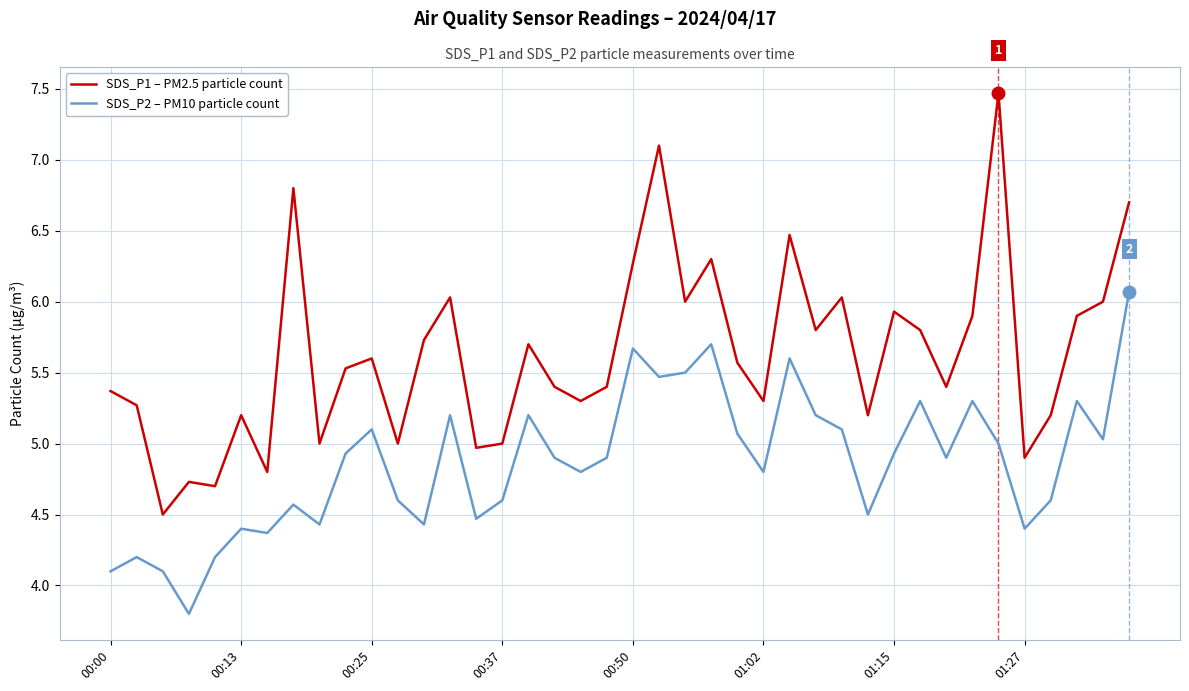

How many values in the SDS_P2 – PM10 particle count series exceed 4?

39